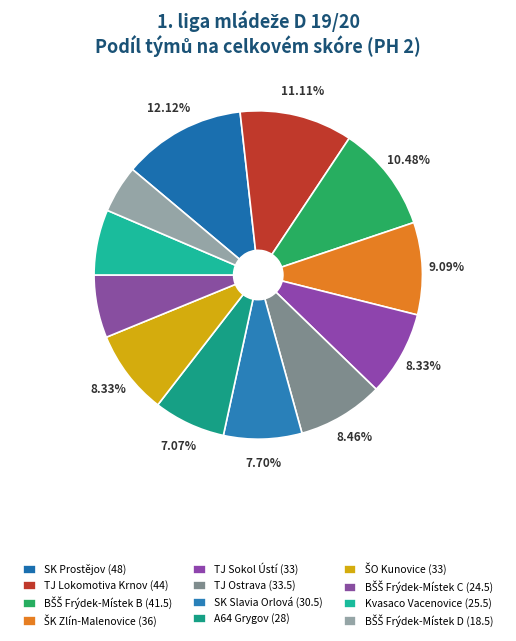

Is it true that BŠŠ Frýdek-Místek C is 1% of the pie?

False